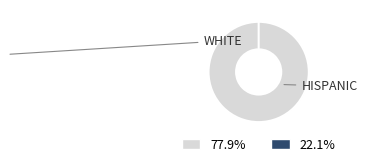

The Regular slice represents 1% of the pie. True or false?

False